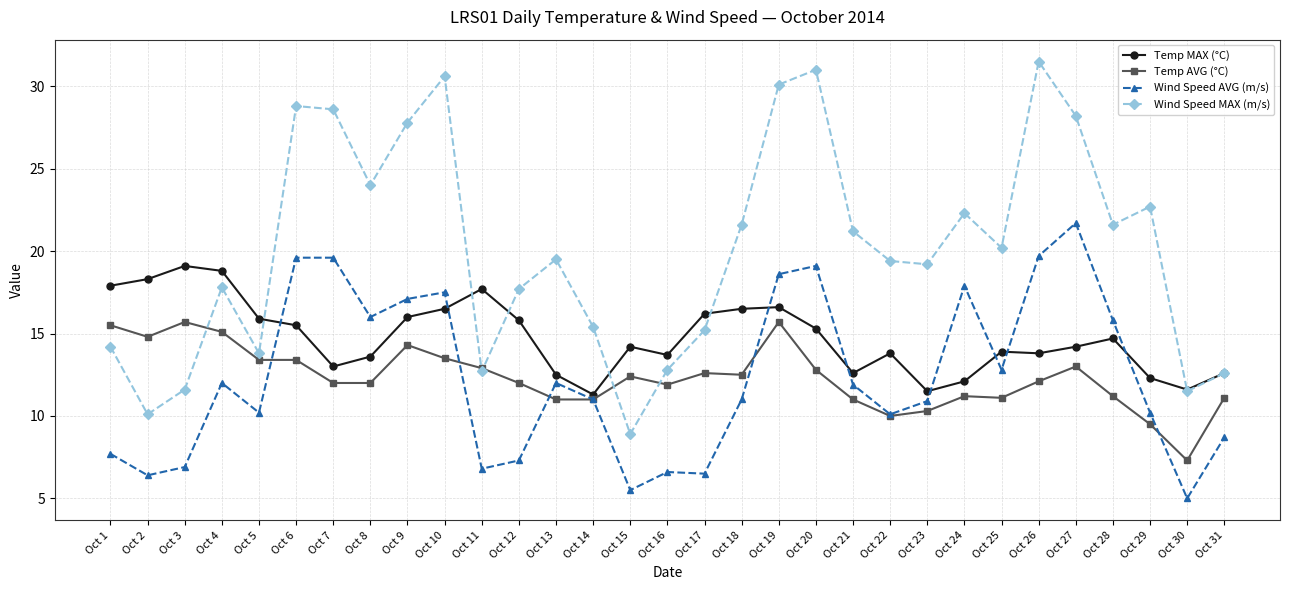

What is the value of the Temp MAX (°C) point at the 13th from the left?

12.5